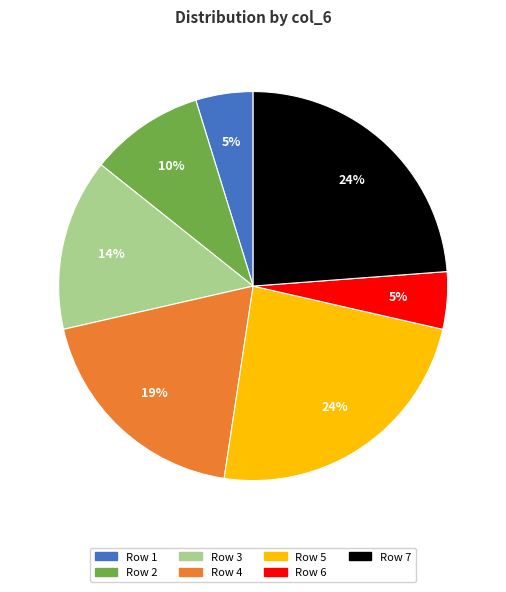

To the nearest percent, what portion does Row 7 represent?

24%